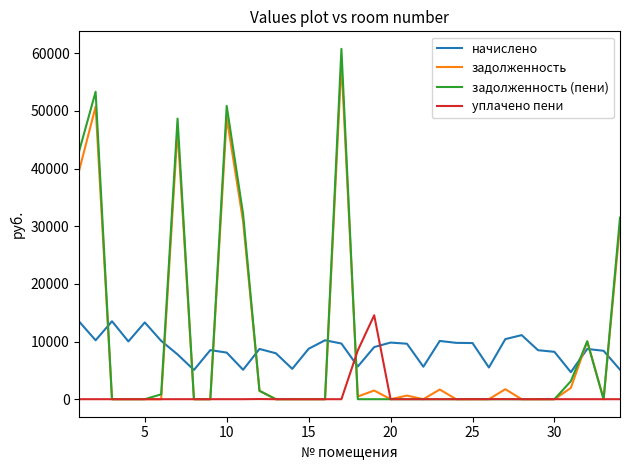

What is the difference between the maximum and minimum values in the задолженность series?

58335.0